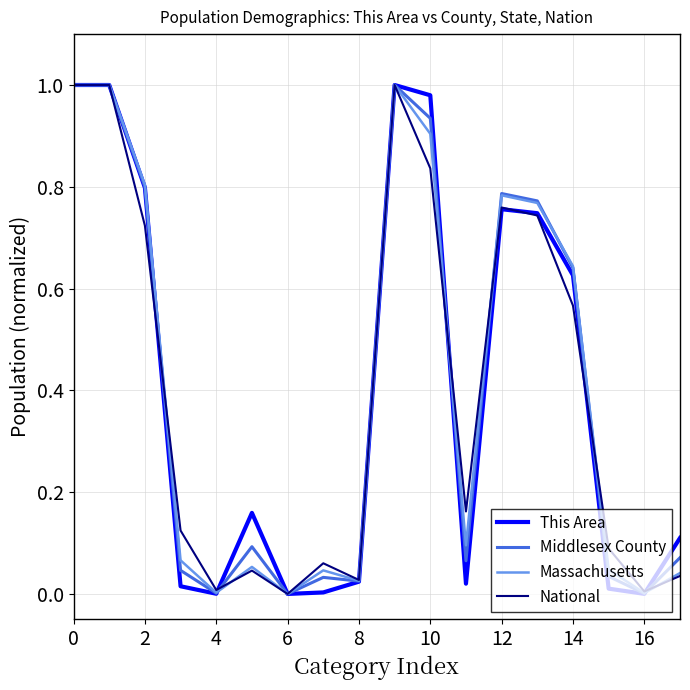

True or false: This Area and Middlesex County cross at least once.

True